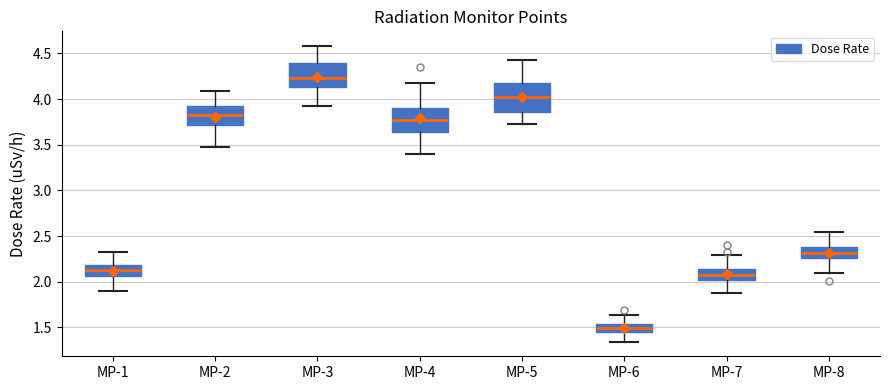

Reading left to right, read every box against the y-axis: the position of its median line, the range the box covers, and the ends of its whiskers. The values are not printed on the chart, so give them approximately, as read against the axis.

MP-1: median 2.15, box 2.05 to 2.20, whiskers 1.90 to 2.35
MP-2: median 3.85, box 3.70 to 3.90, whiskers 3.50 to 4.10
MP-3: median 4.25, box 4.15 to 4.40, whiskers 3.95 to 4.60
MP-4: median 3.75, box 3.65 to 3.90, whiskers 3.40 to 4.20
MP-5: median 4.05, box 3.85 to 4.20, whiskers 3.75 to 4.45
MP-6: median 1.50, box 1.45 to 1.55, whiskers 1.35 to 1.65
MP-7: median 2.05, box 2.00 to 2.15, whiskers 1.85 to 2.30
MP-8: median 2.30, box 2.25 to 2.40, whiskers 2.10 to 2.55